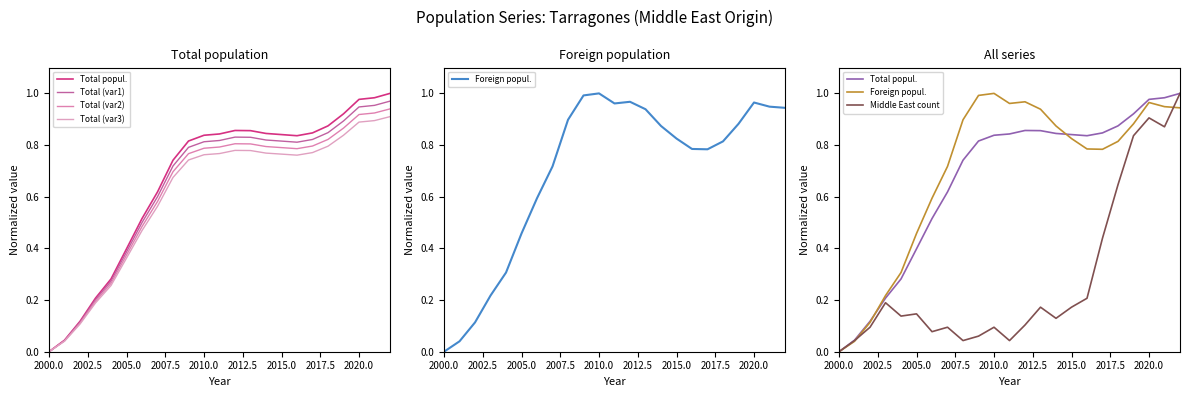

Does the chart display data point markers on the line(s)?

No